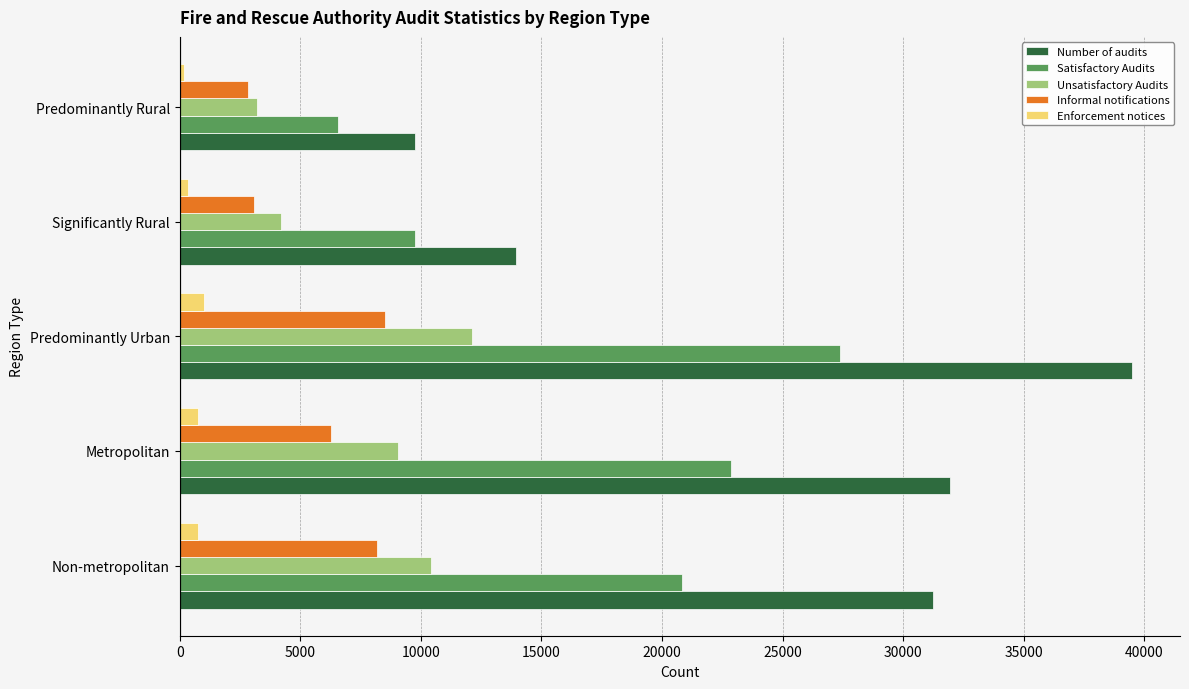

Where is Unsatisfactory Audits nearest to the value 7654?

Metropolitan